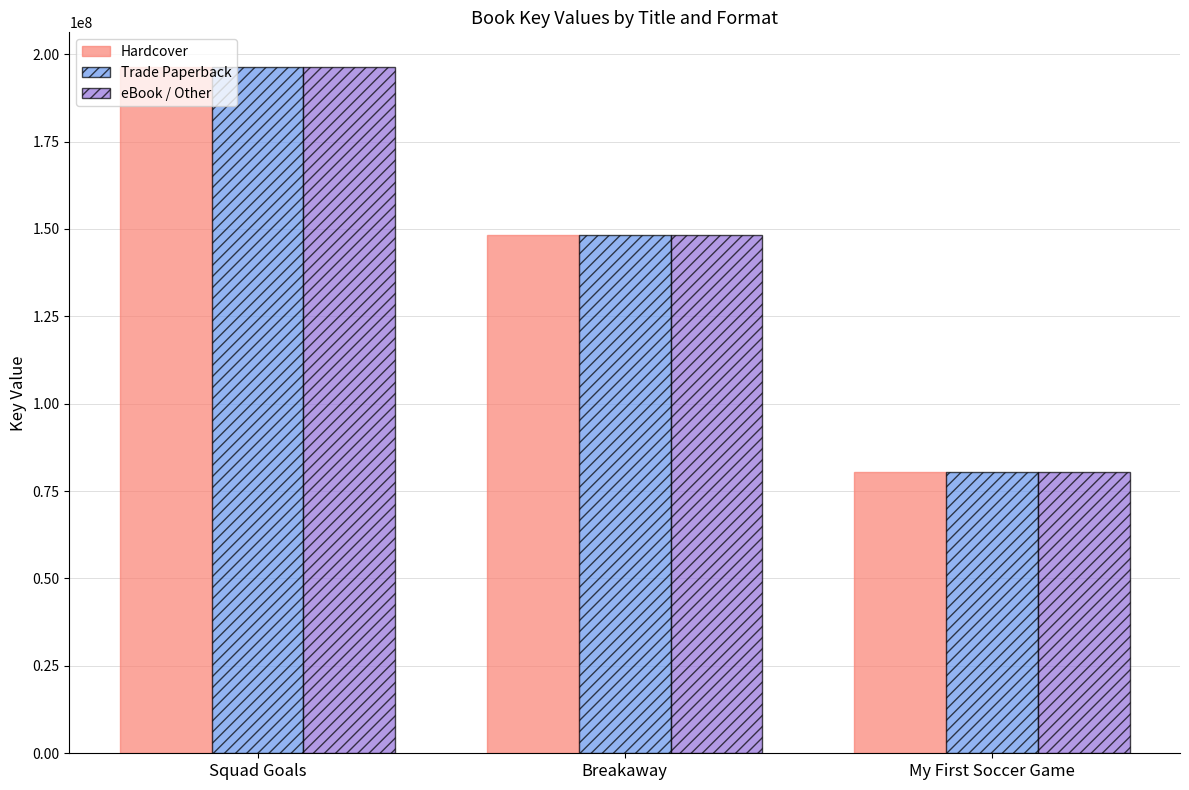

What is the lowest value of the Hardcover series?

80489818